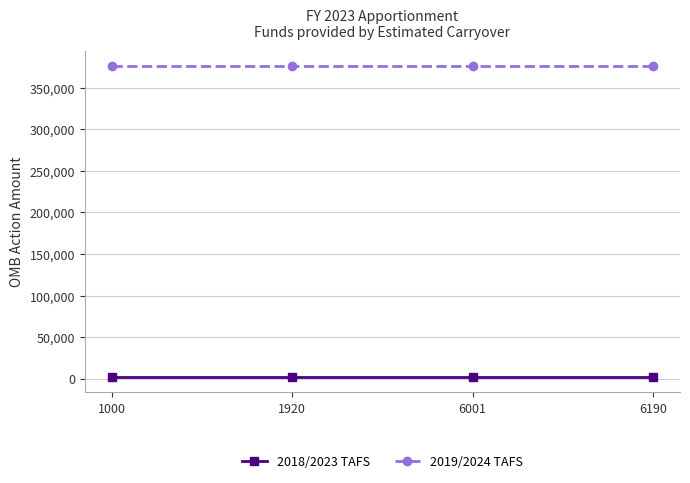

True or false: 2019/2024 TAFS and 2018/2023 TAFS cross at least once.

False